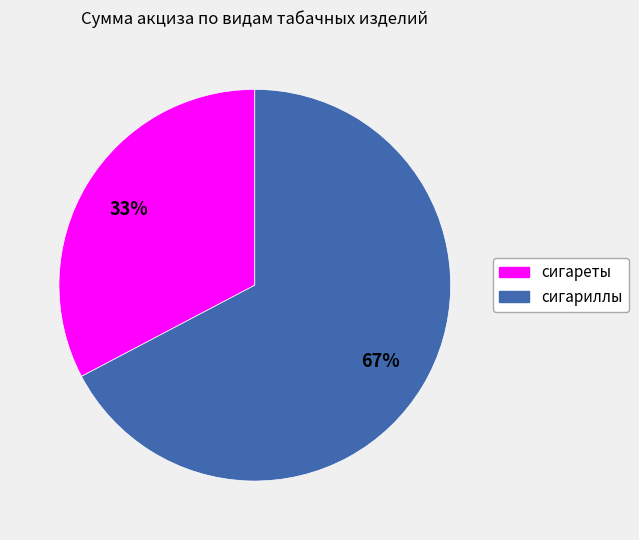

What is the ratio of the value at сигареты to the value at сигариллы?

0.5